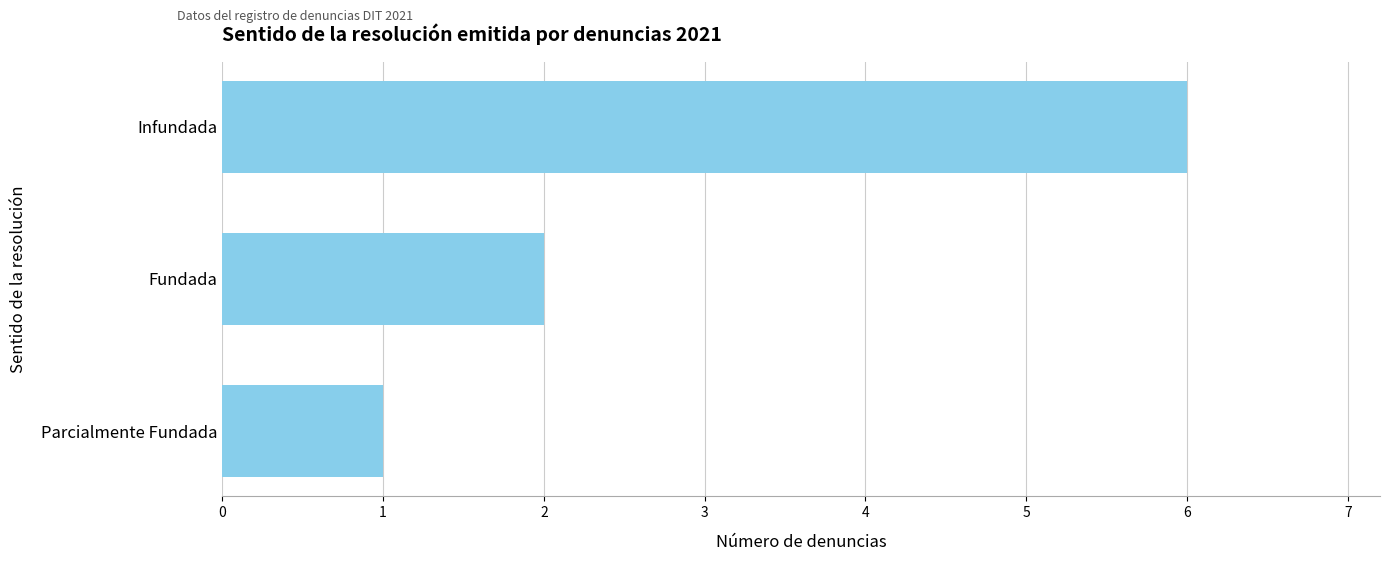

Count the number of data series in this chart.

1